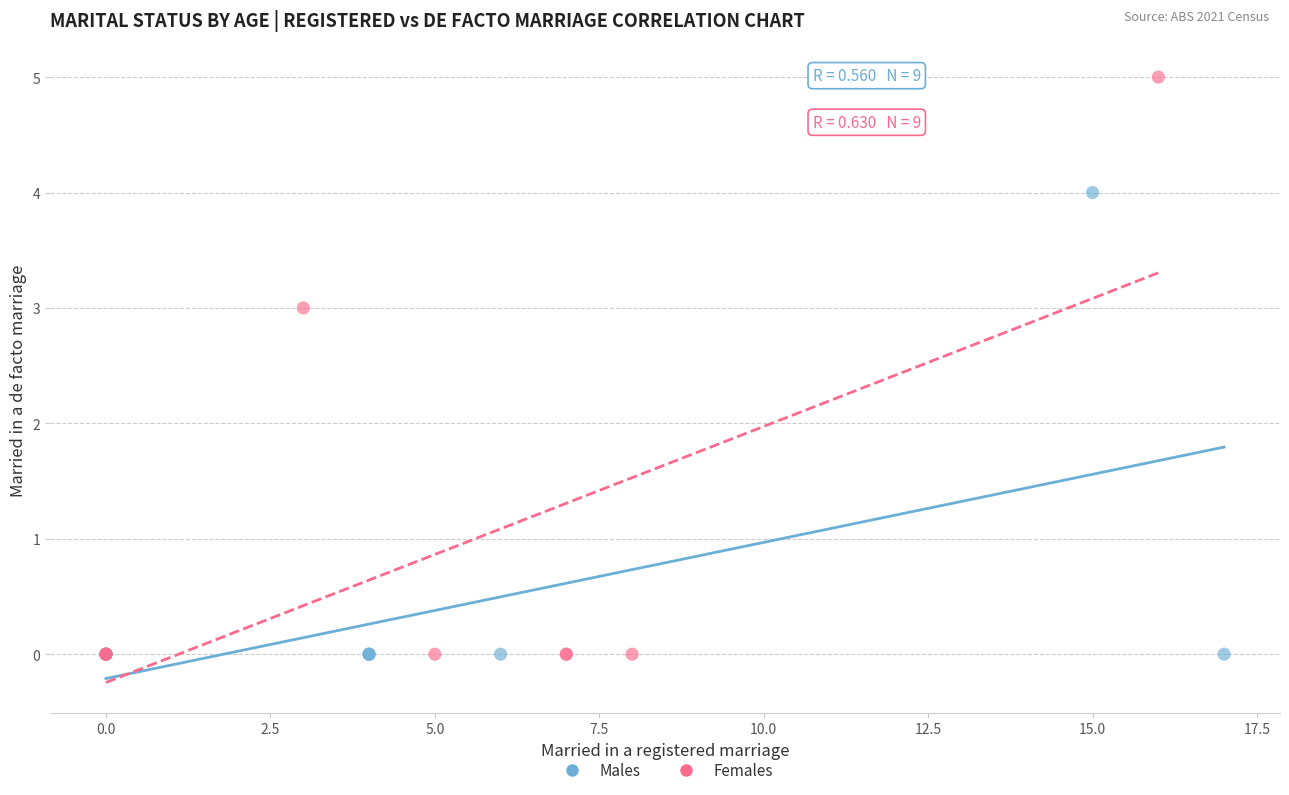

Which series has the widest spread of Y values?

Females